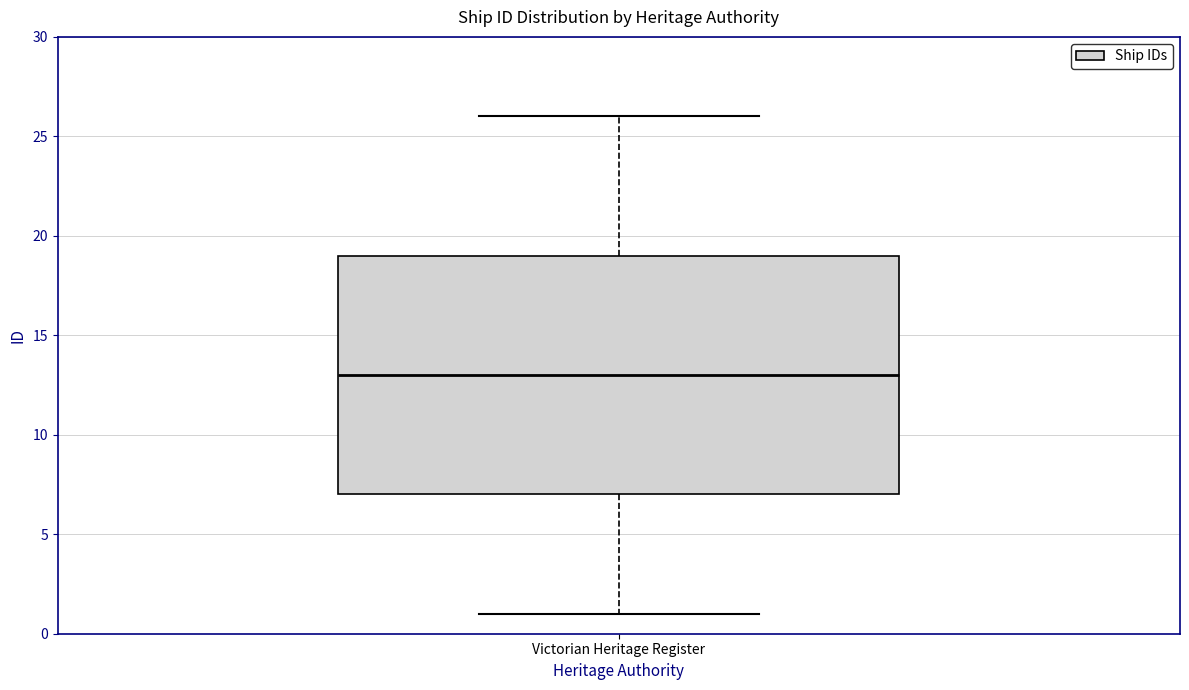

Where is the upper edge of the box for Victorian Heritage Register on the y-axis? The values are not printed on the chart, so give them approximately, as read against the axis.

19